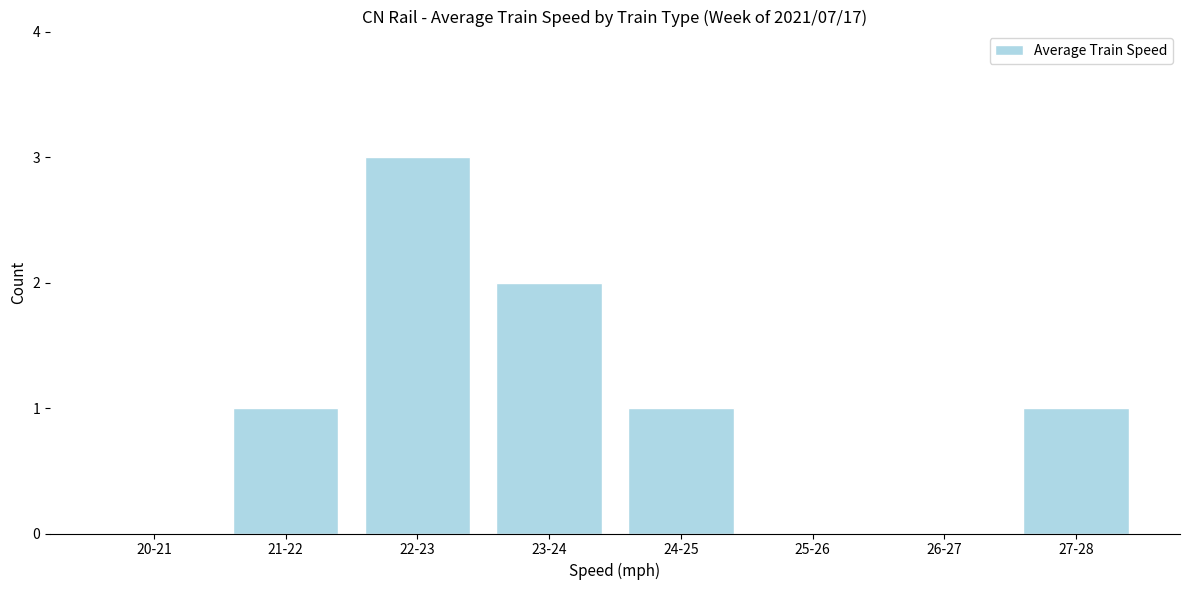

Reading left to right, transcribe all the data shown in this chart.

20-21=0	21-22=1	22-23=3	23-24=2	24-25=1	25-26=0	26-27=0	27-28=1